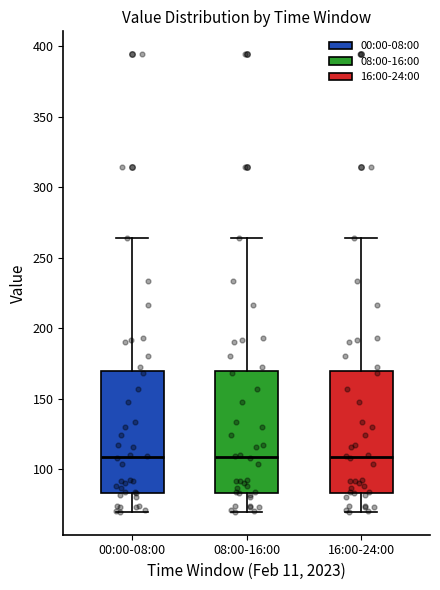

Reading left to right, read every box against the y-axis: the position of its median line, the range the box covers, and the ends of its whiskers. The values are not printed on the chart, so give them approximately, as read against the axis.

00:00-08:00: median 110, box 85 to 170, whiskers 70 to 265
08:00-16:00: median 110, box 85 to 170, whiskers 70 to 265
16:00-24:00: median 110, box 85 to 170, whiskers 70 to 265